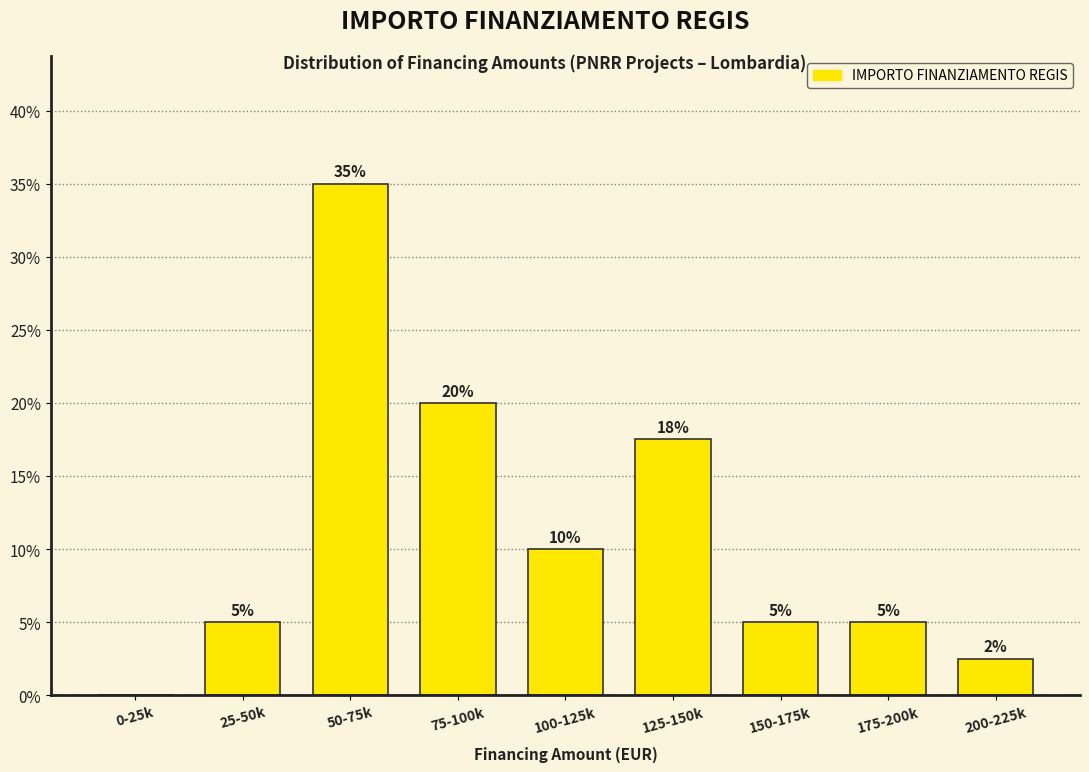

At which label is the value closest to 17?

125-150k